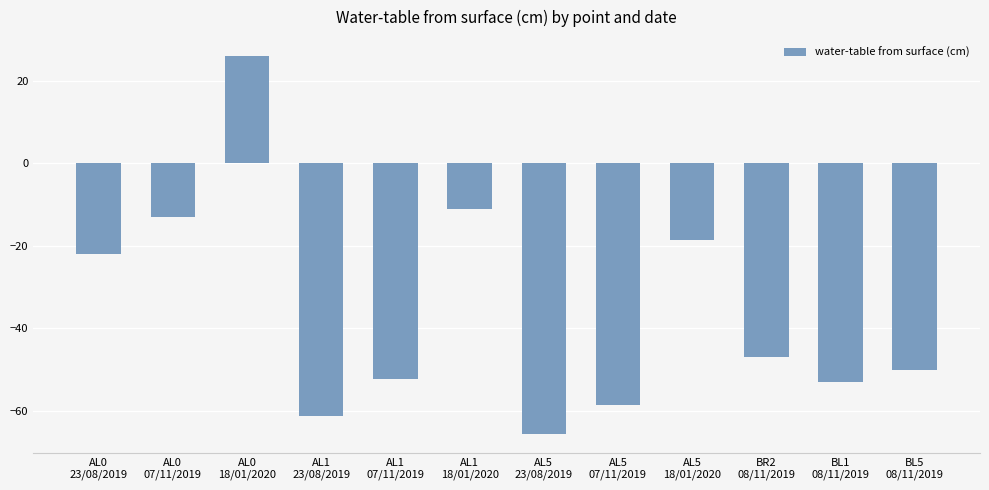

What is the difference between the second highest and second lowest values?

50.1